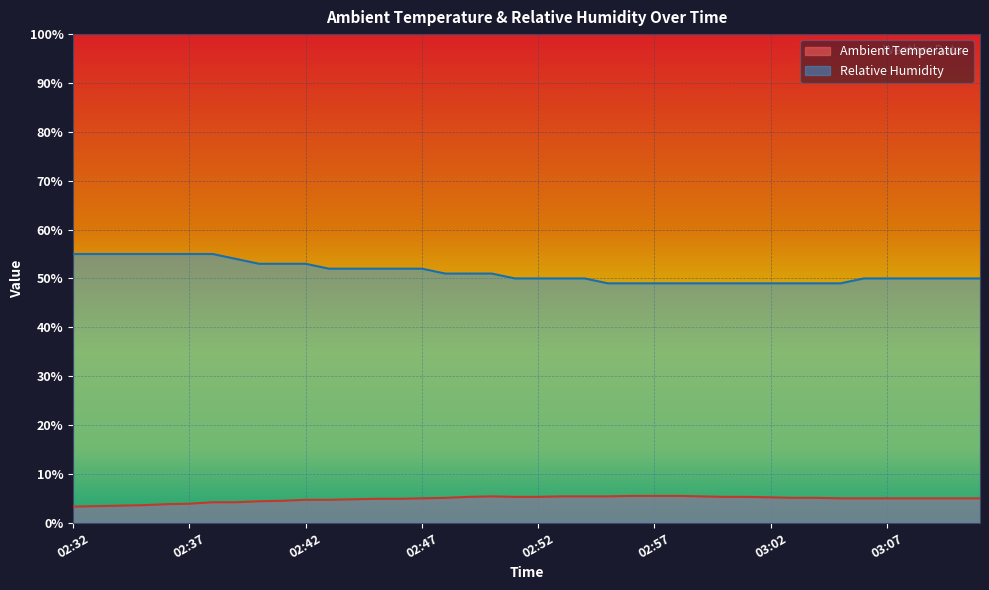

Which category has the highest value in the Ambient Temperature series?

02:56